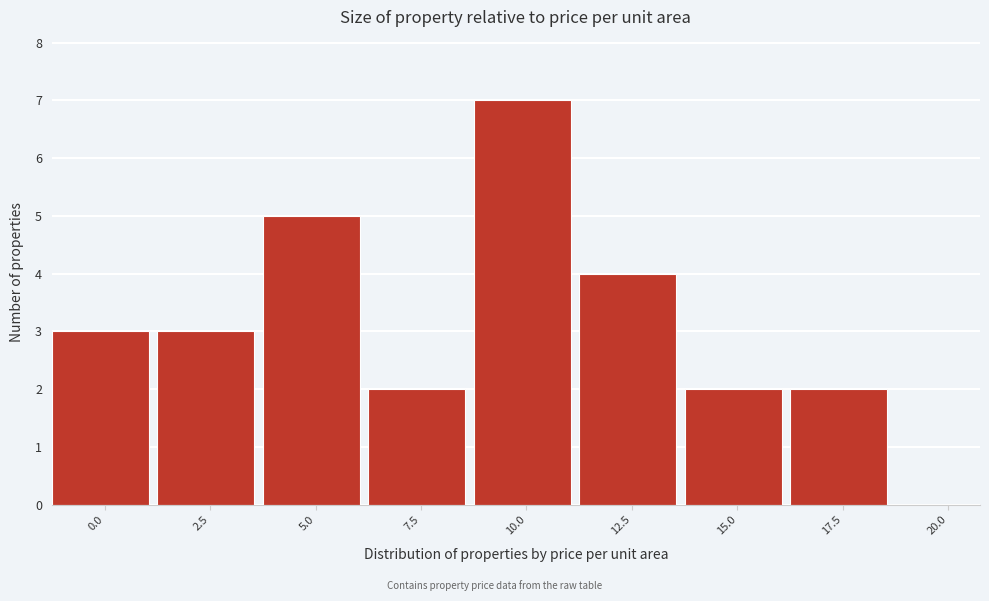

Reading left to right, what are all the values shown in this chart?

0.0=3	2.5=3	5.0=5	7.5=2	10.0=7	12.5=4	15.0=2	17.5=2	20.0=0